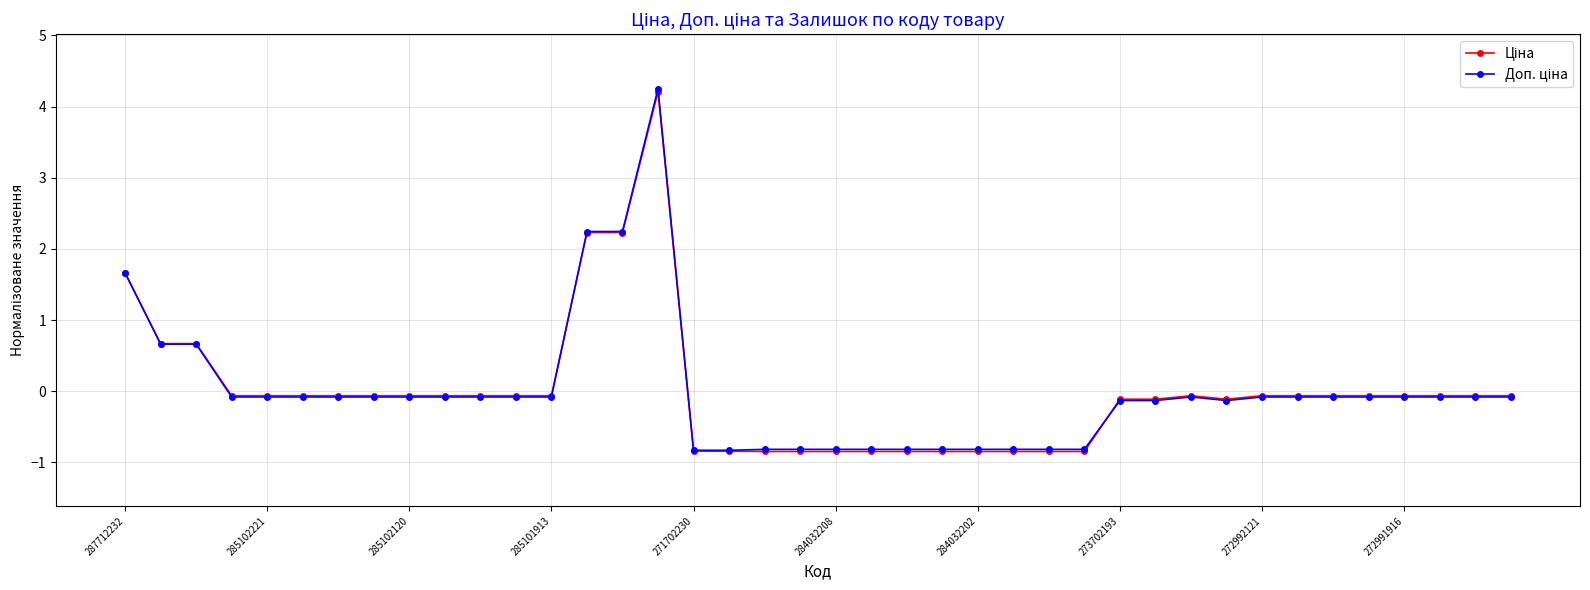

What is the smallest value displayed?

-0.8